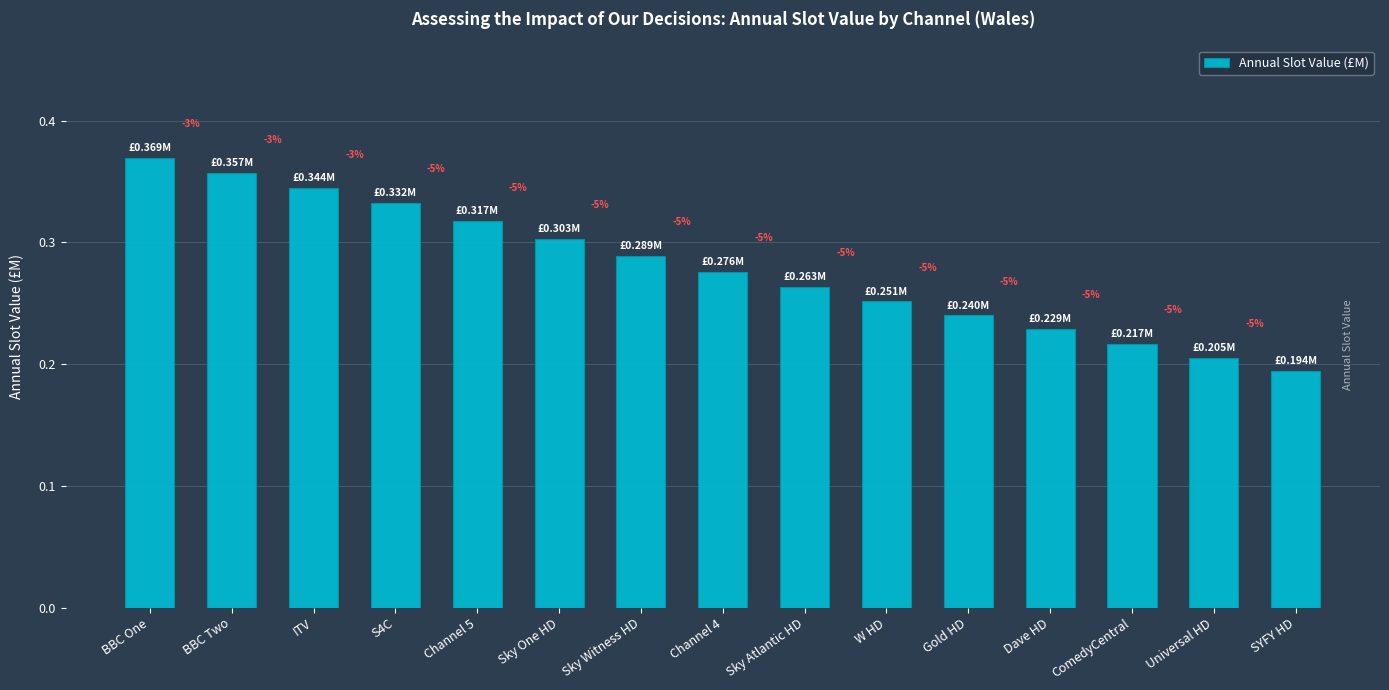

Does the chart contain any negative values?

No